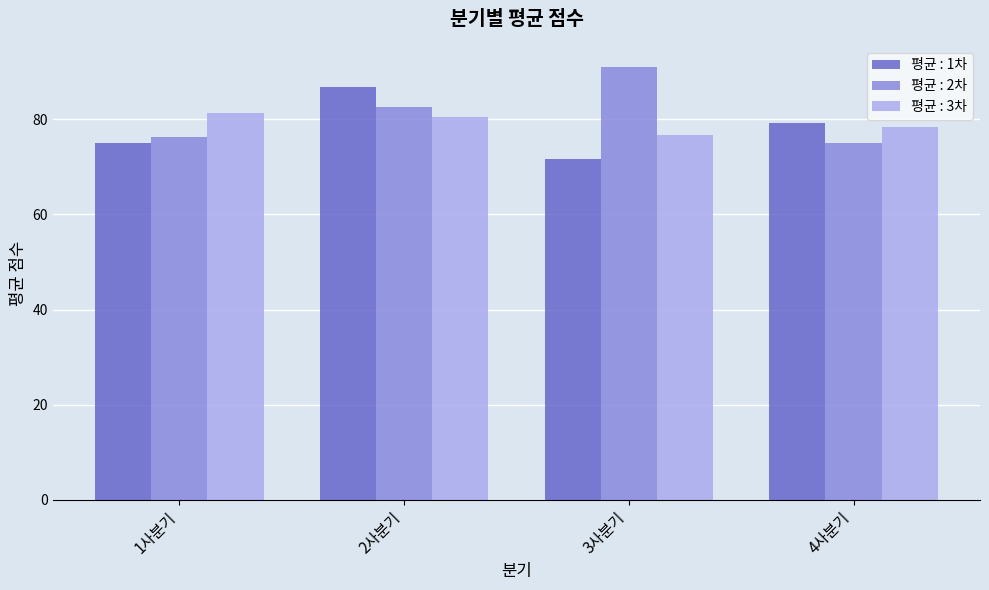

At which category is the sum across all series the highest?

2사분기